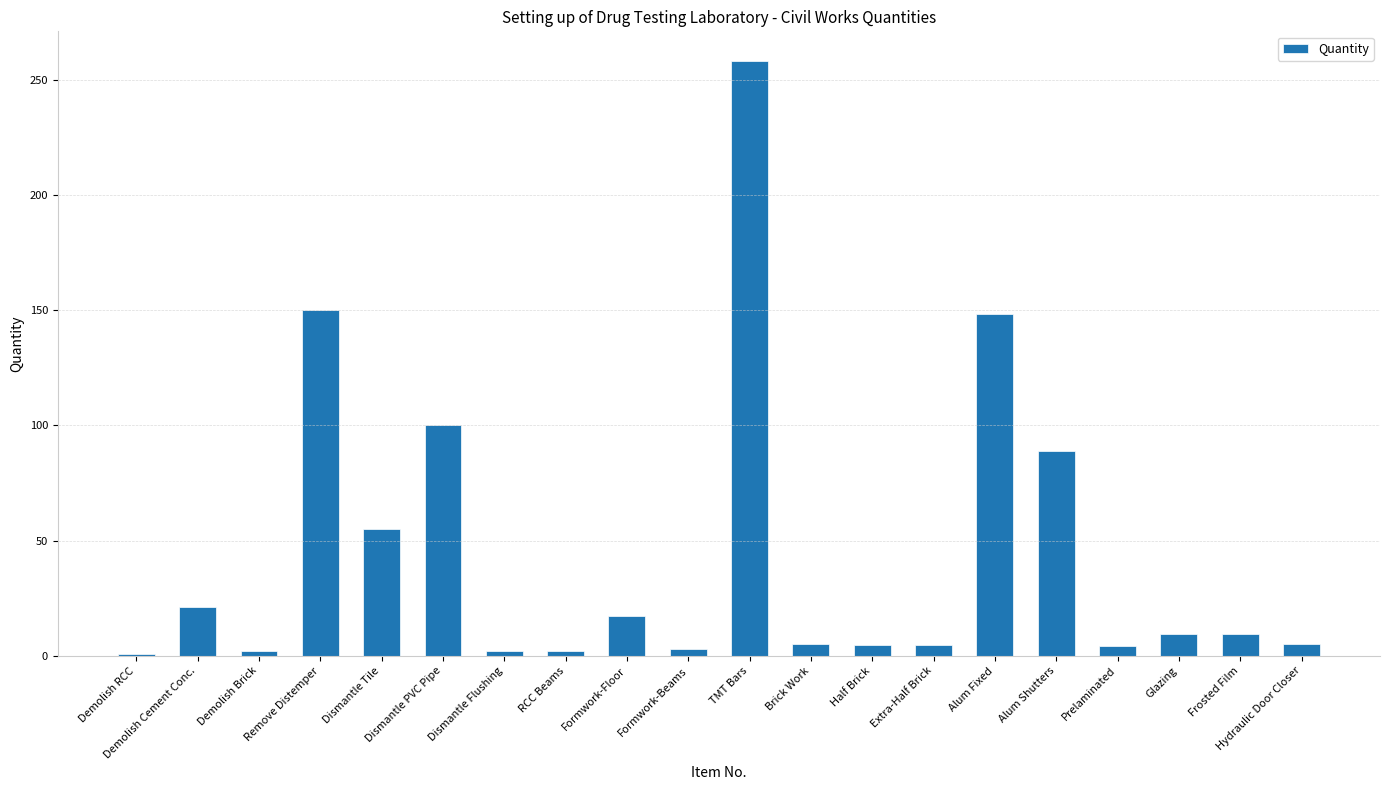

Which has a higher value, Dismantle PVC Pipe or Dismantle Tile?

Dismantle PVC Pipe